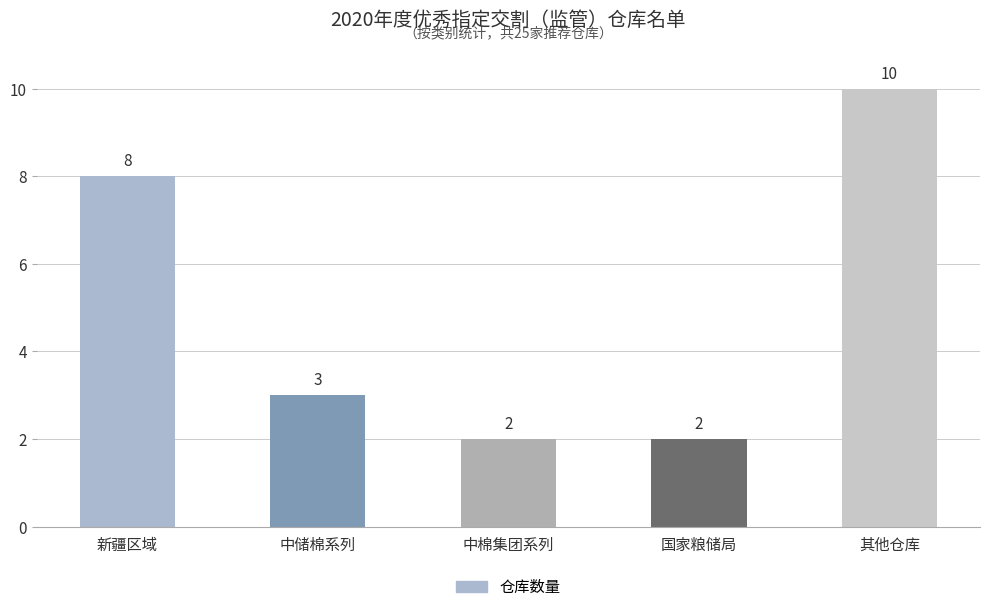

Reading left to right, transcribe all the data shown in this chart.

新疆区域=8	中储棉系列=3	中棉集团系列=2	国家粮储局=2	其他仓库=10